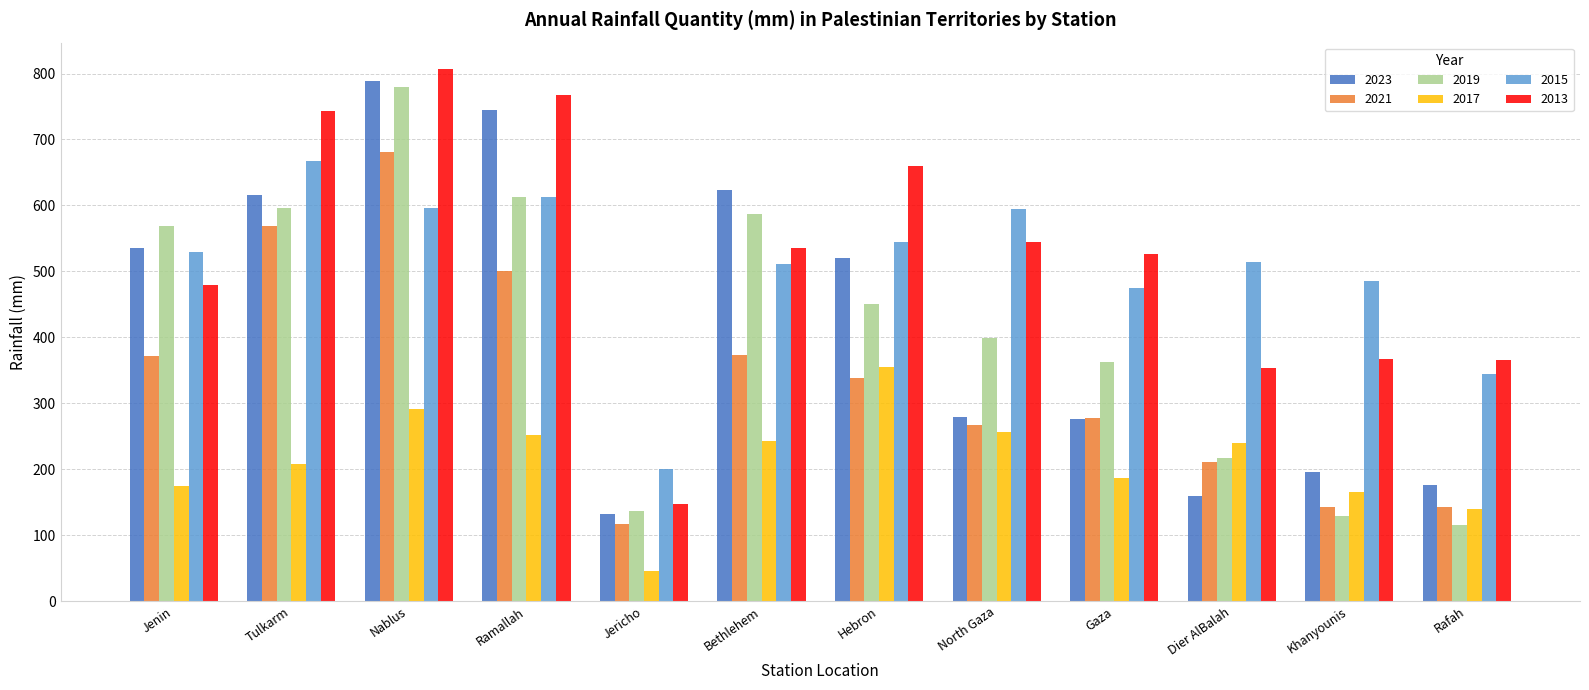

Which category has the highest value in the 2023 series?

Nablus